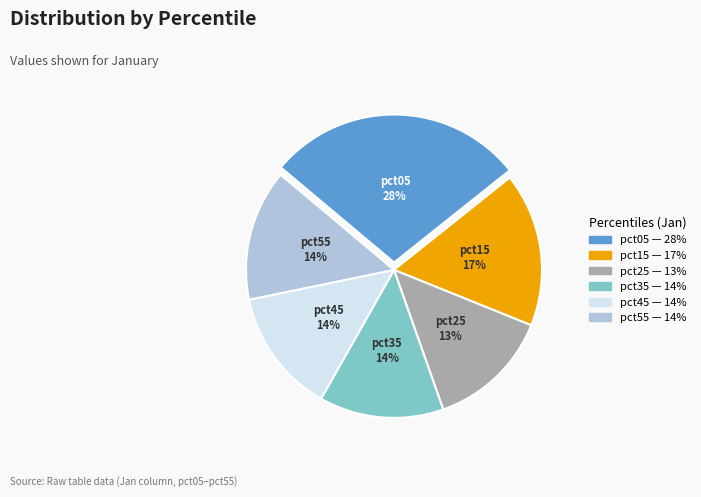

Is there a majority slice in this chart?

No